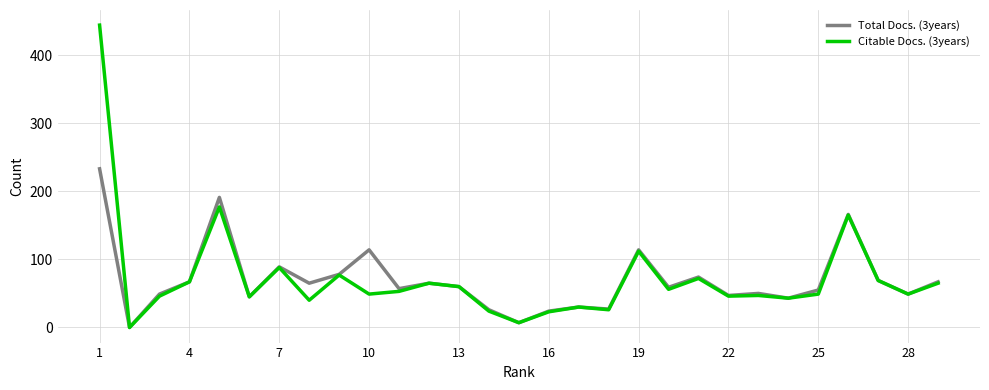

What is the highest value of the Total Docs. (3years) series?

233